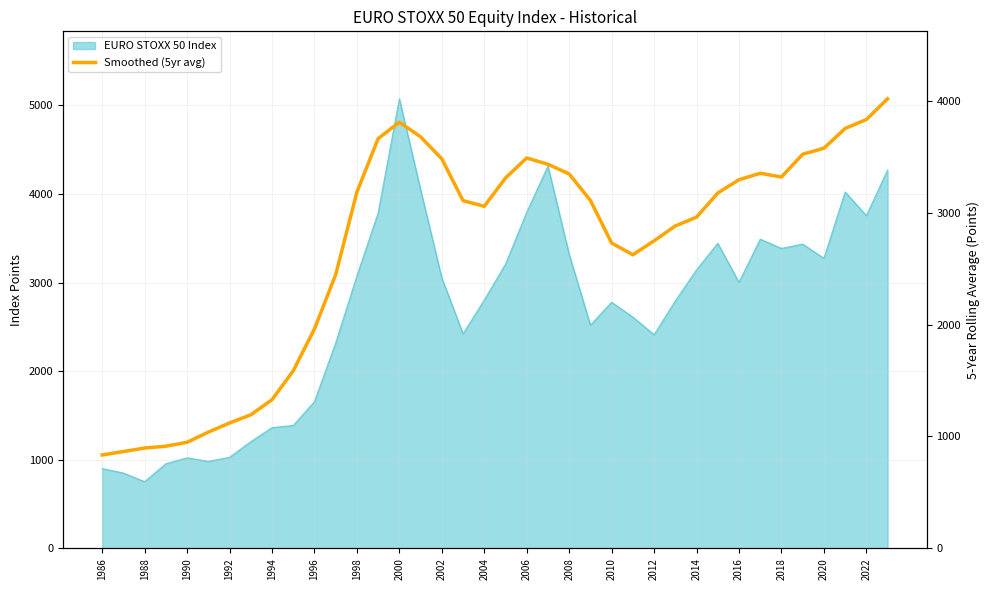

Is it true that the value at 2020 is 1441.5?

False